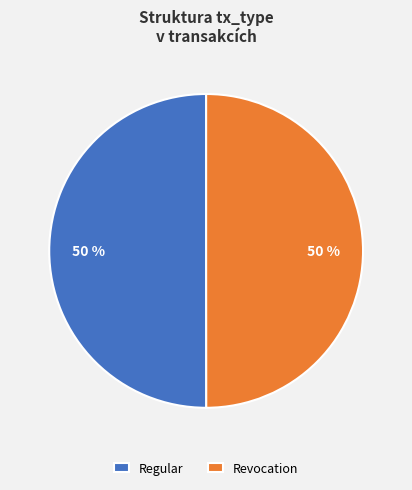

Is it true that Revocation is 56% of the pie?

False